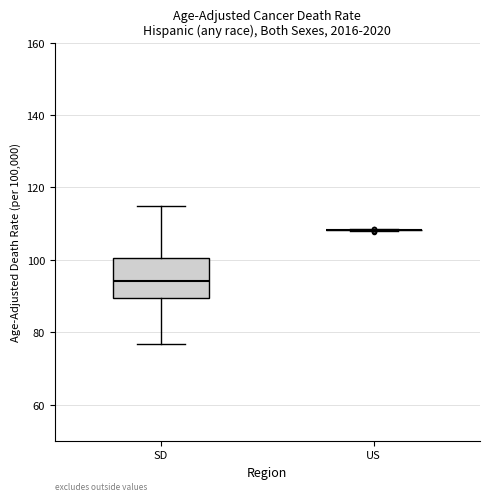

Which box is the tallest, from its lower edge to its upper edge?

SD